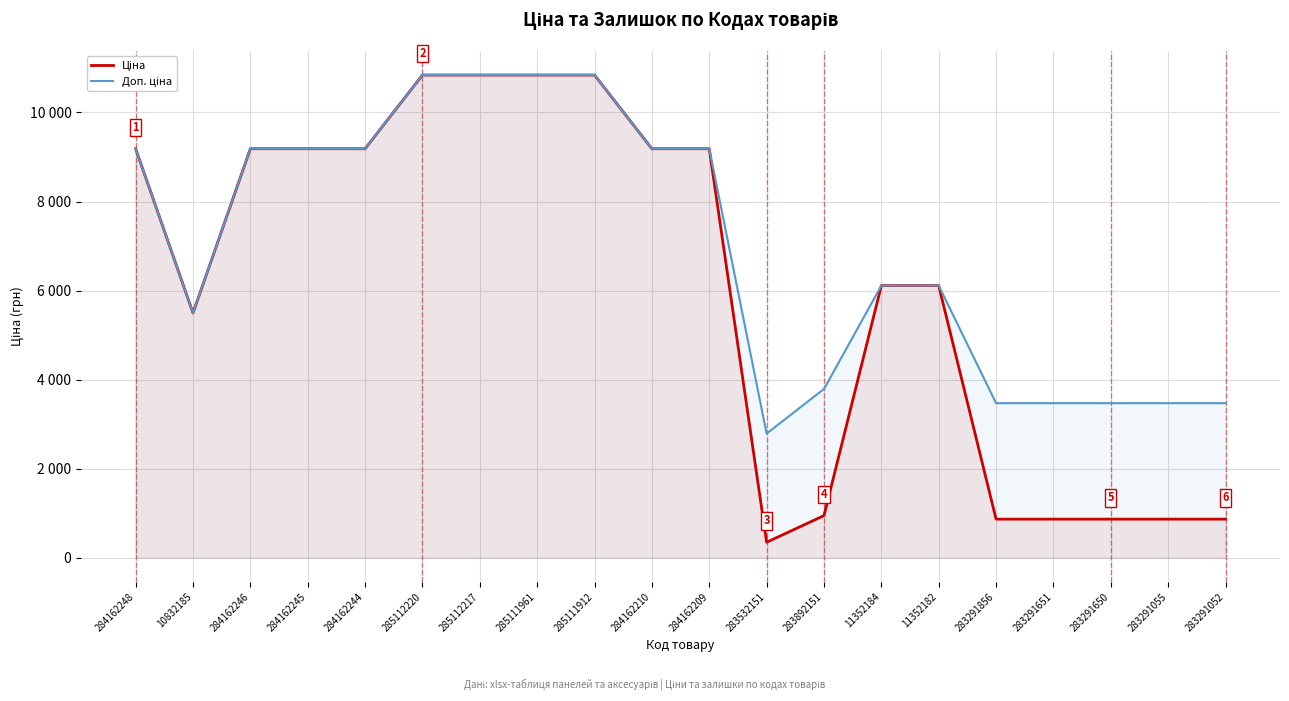

What is the difference between the Ціна values at 284162244 and 285111912?

1655.0